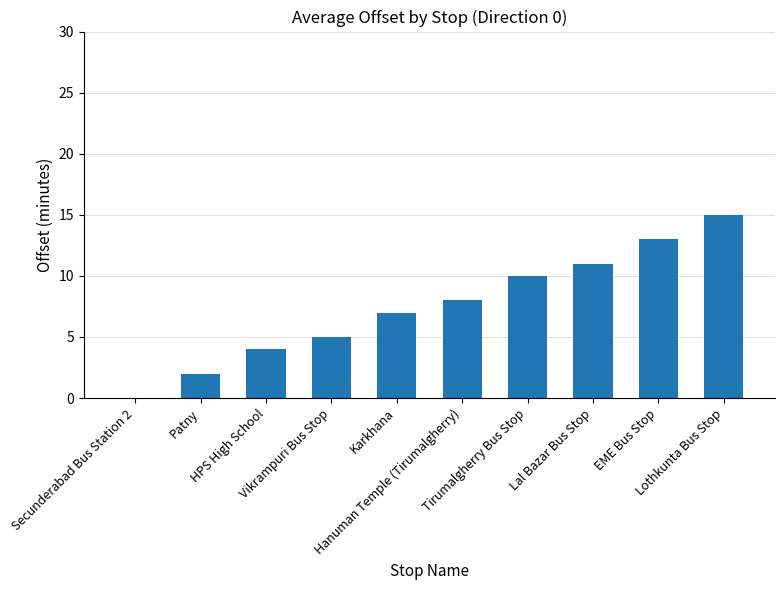

Reading left to right, transcribe all the data shown in this chart.

Secunderabad Bus Station 2=0	Patny=2	HPS High School=4	Vikrampuri Bus Stop=5	Karkhana=7	Hanuman Temple (Tirumalgherry)=8	Tirumalgherry Bus Stop=10	Lal Bazar Bus Stop=11	EME Bus Stop=13	Lothkunta Bus Stop=15